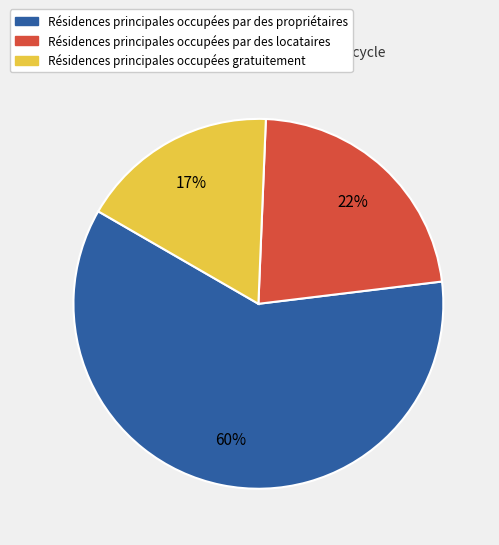

How many segments does this pie chart have?

3